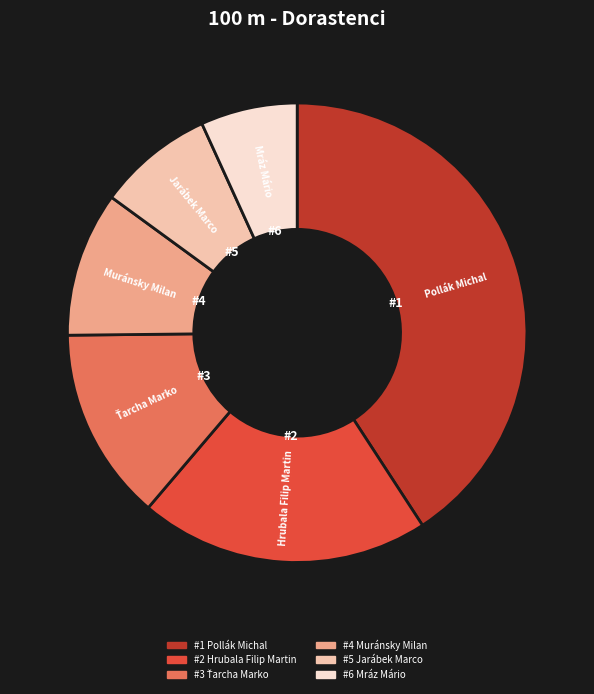

Is there any slice that represents more than half of the pie?

No